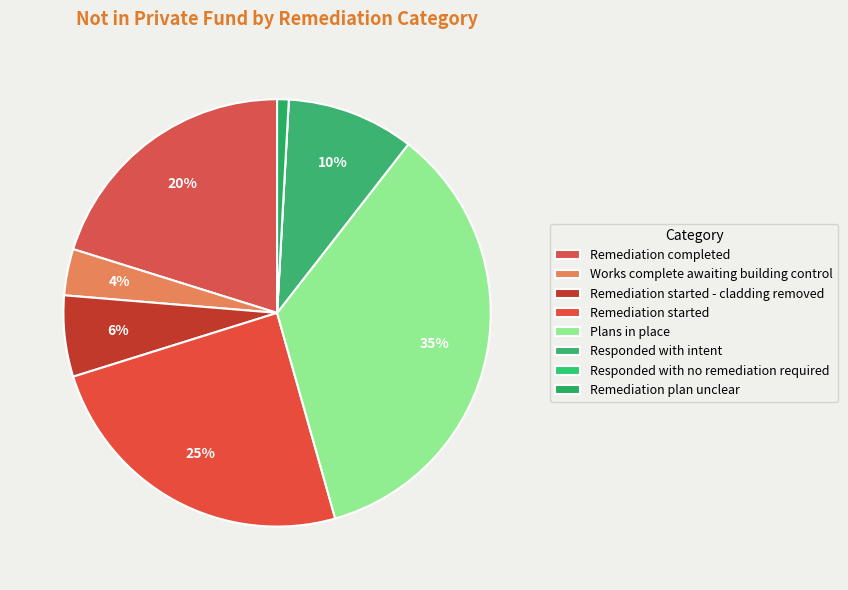

Approximately how many times larger is the value at Remediation started - cladding removed compared to Remediation completed?

0.3